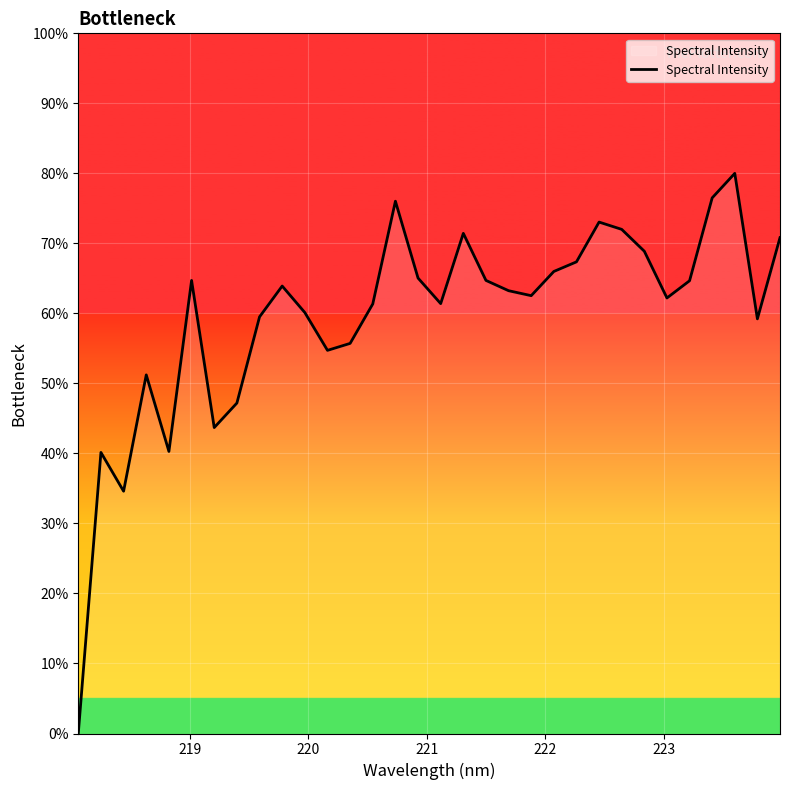

What is the greatest value displayed?

80.0